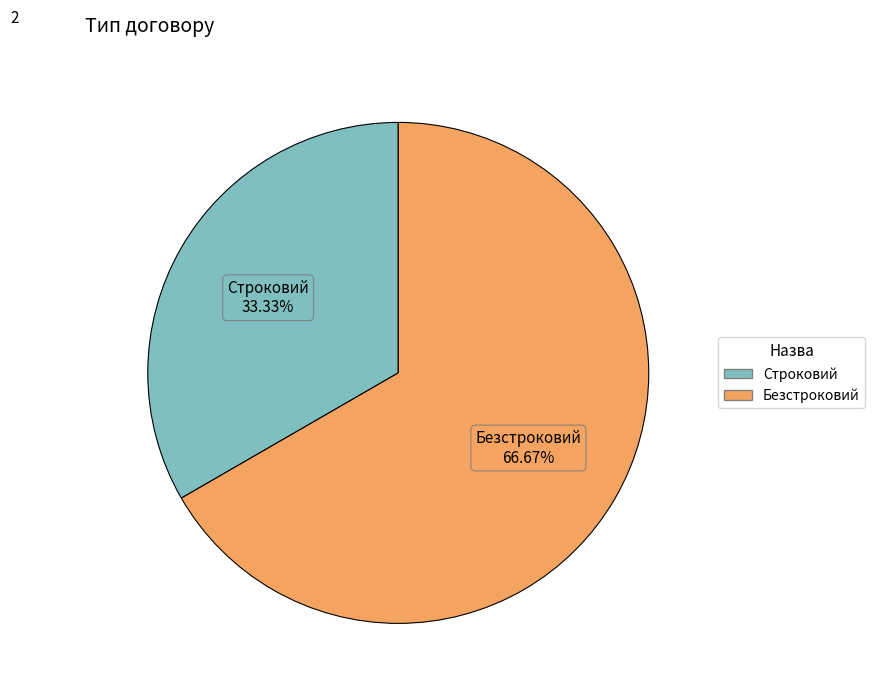

What portion of the pie excludes Строковий?

66.7%